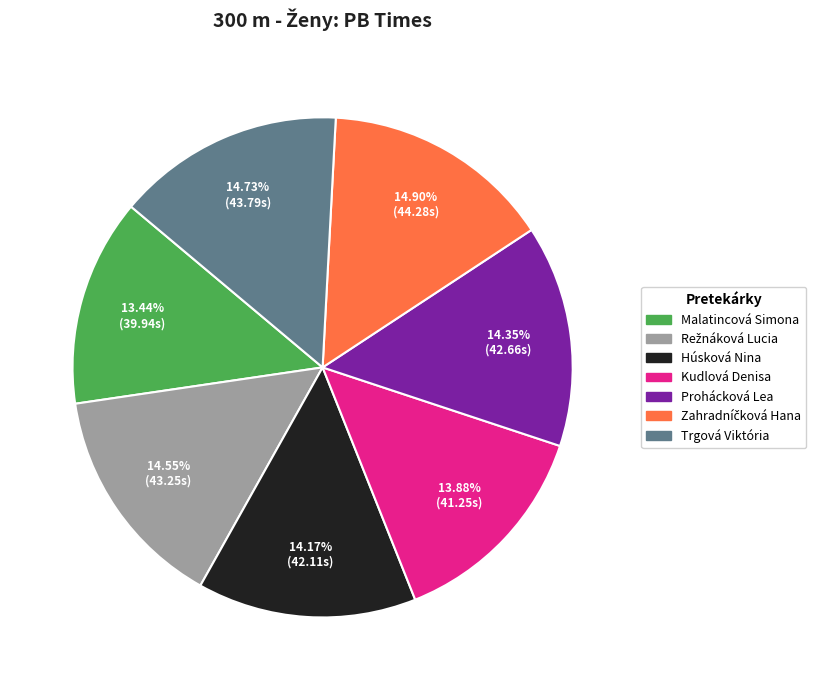

What is the total percentage of Malatincová Simona and Prohácková Lea?

27.8%